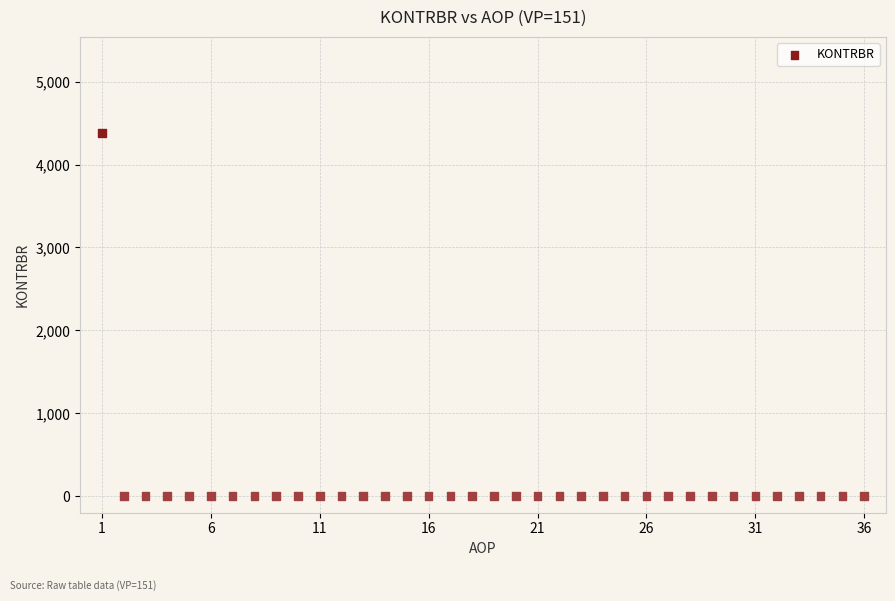

What is the range of X values (max minus min)?

35.0